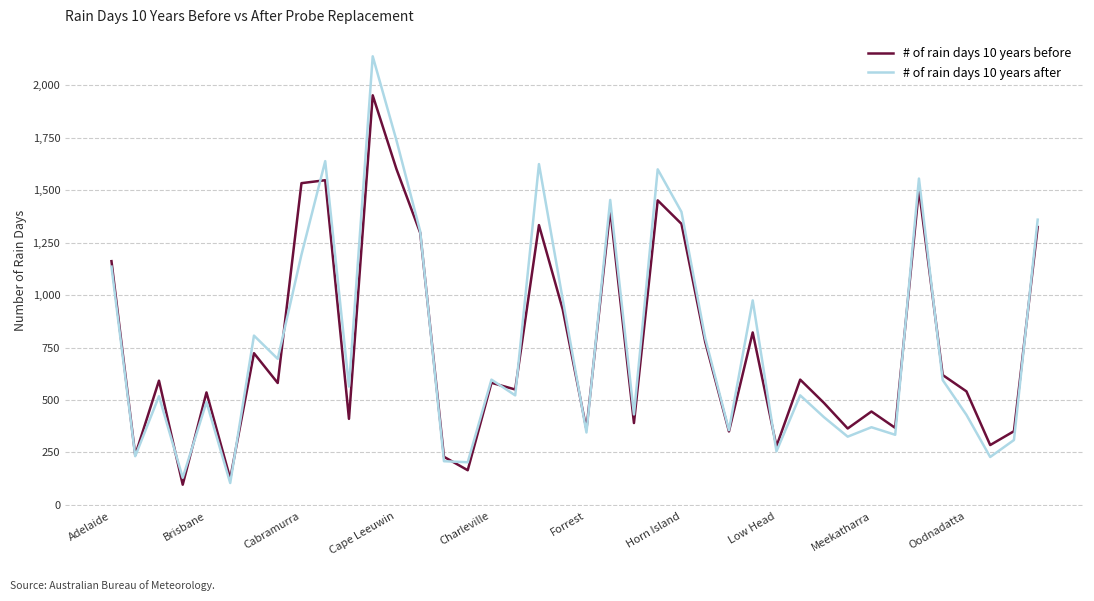

Rank the series by their maximum value, from lowest to highest.

# of rain days 10 years before, # of rain days 10 years after